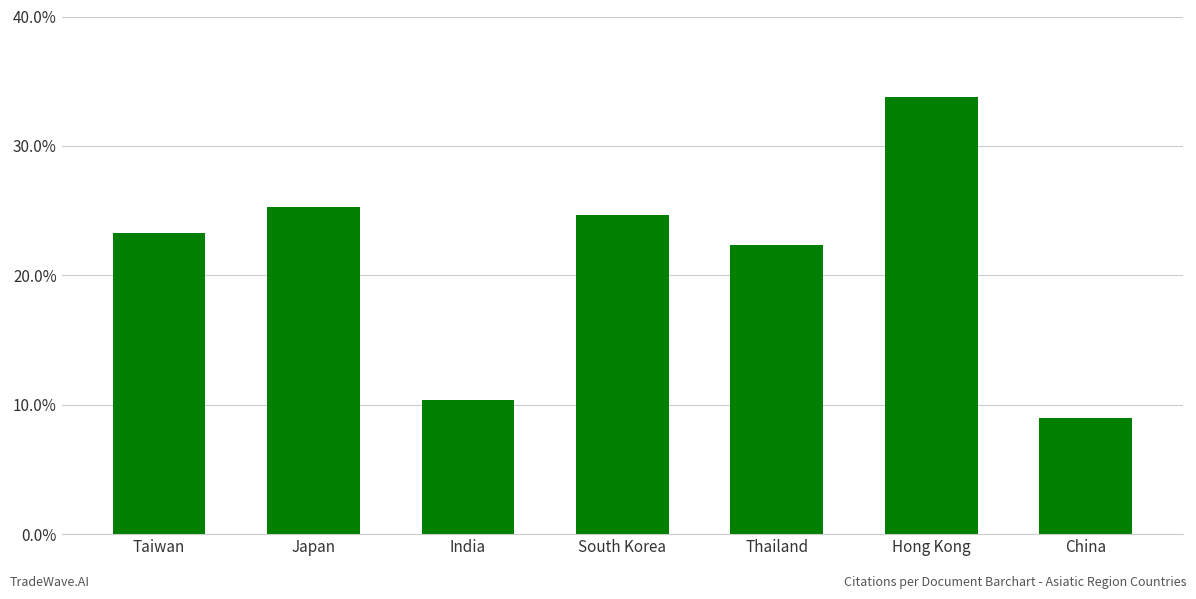

What is the sum of all values?

148.6